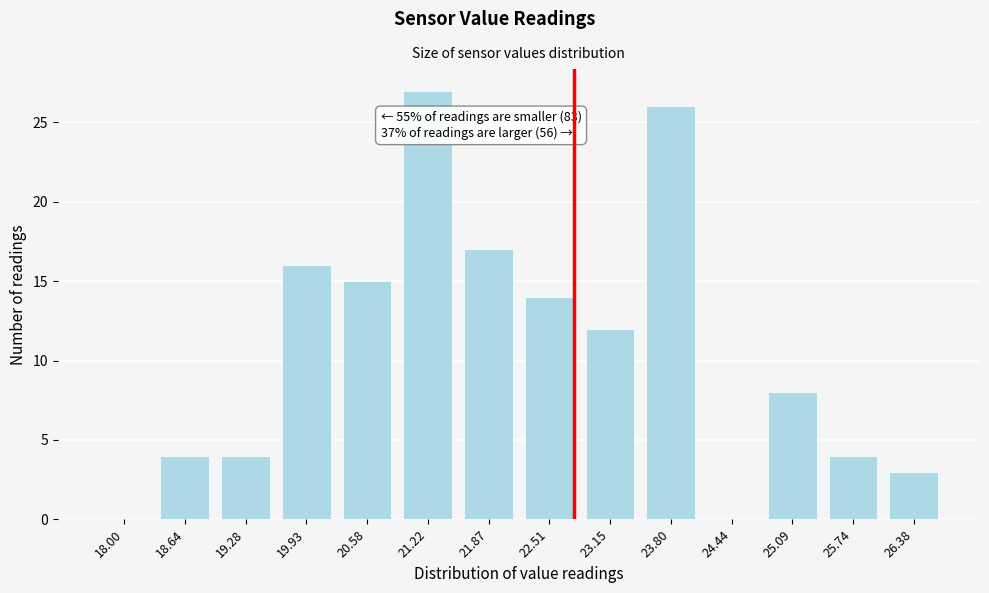

Reading left to right, transcribe all the data shown in this chart.

18.00=0	18.64=4	19.28=4	19.93=16	20.58=15	21.22=27	21.87=17	22.51=14	23.15=12	23.80=26	24.44=0	25.09=8	25.74=4	26.38=3